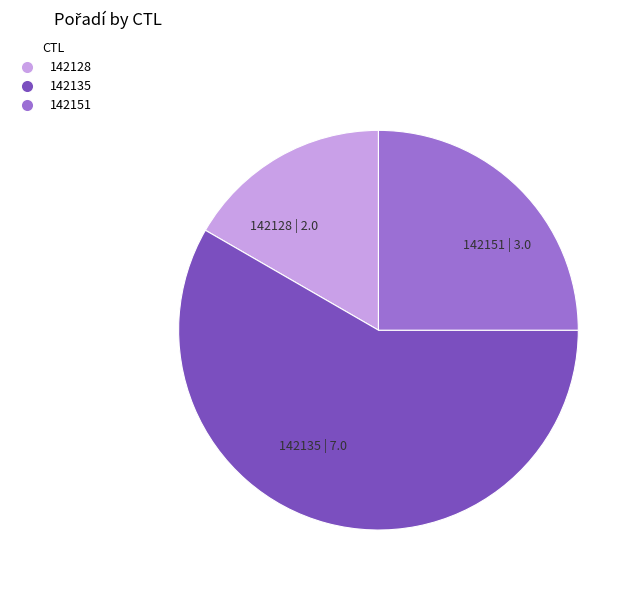

Do 142135 | 7.0 and 142151 | 3.0 together represent more than half of the pie?

Yes